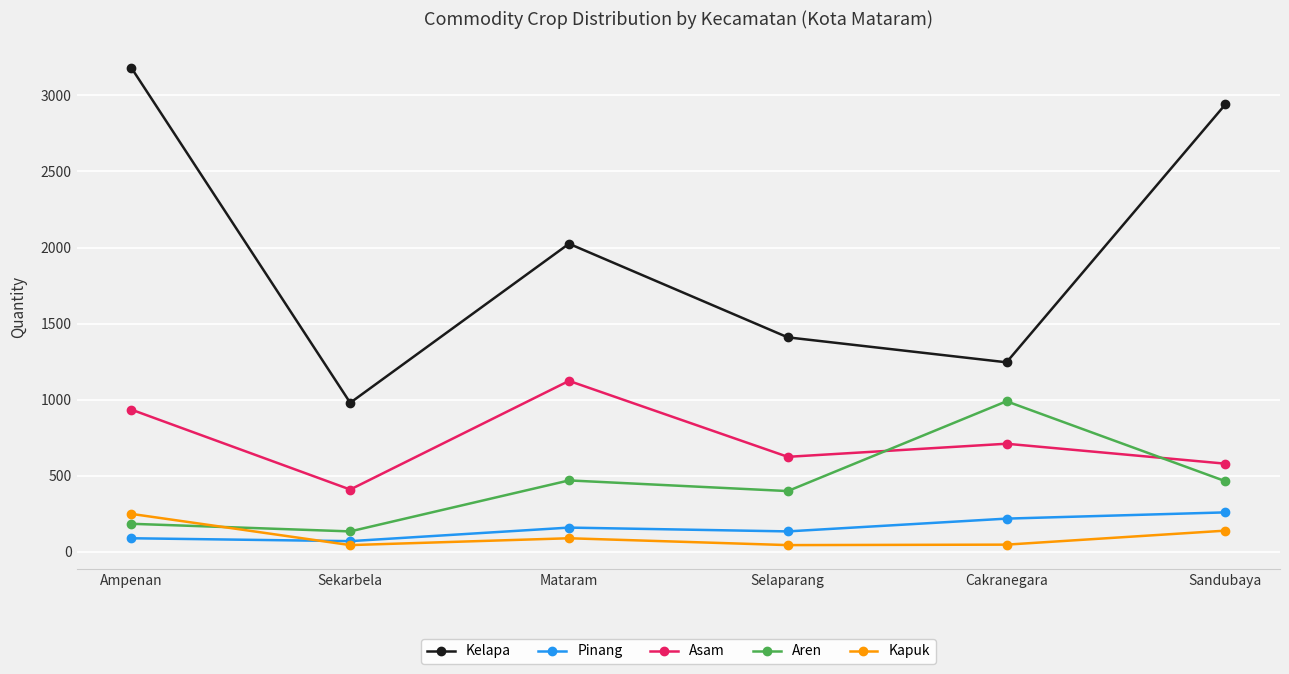

Which category has the highest value across all series?

Ampenan